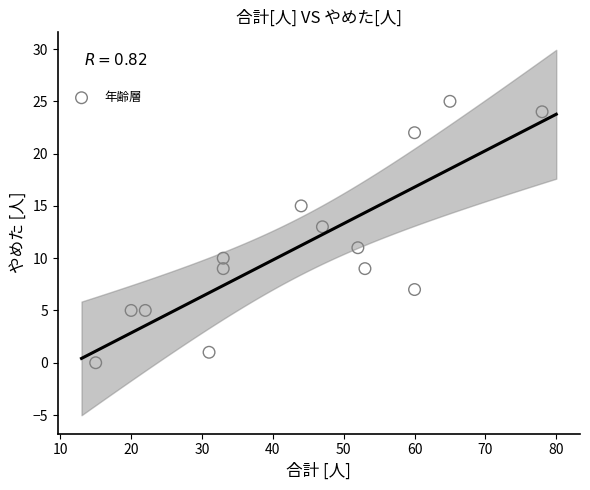

What is the range of X values (max minus min)?

63